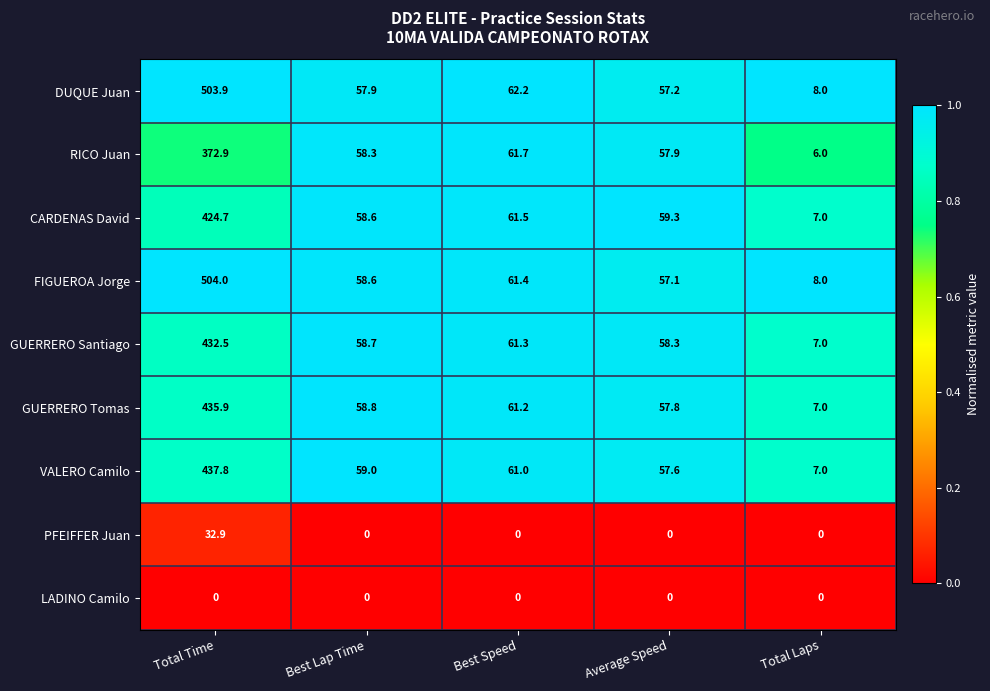

What value does the GUERRERO Santiago series have at Best Lap Time?

58.7